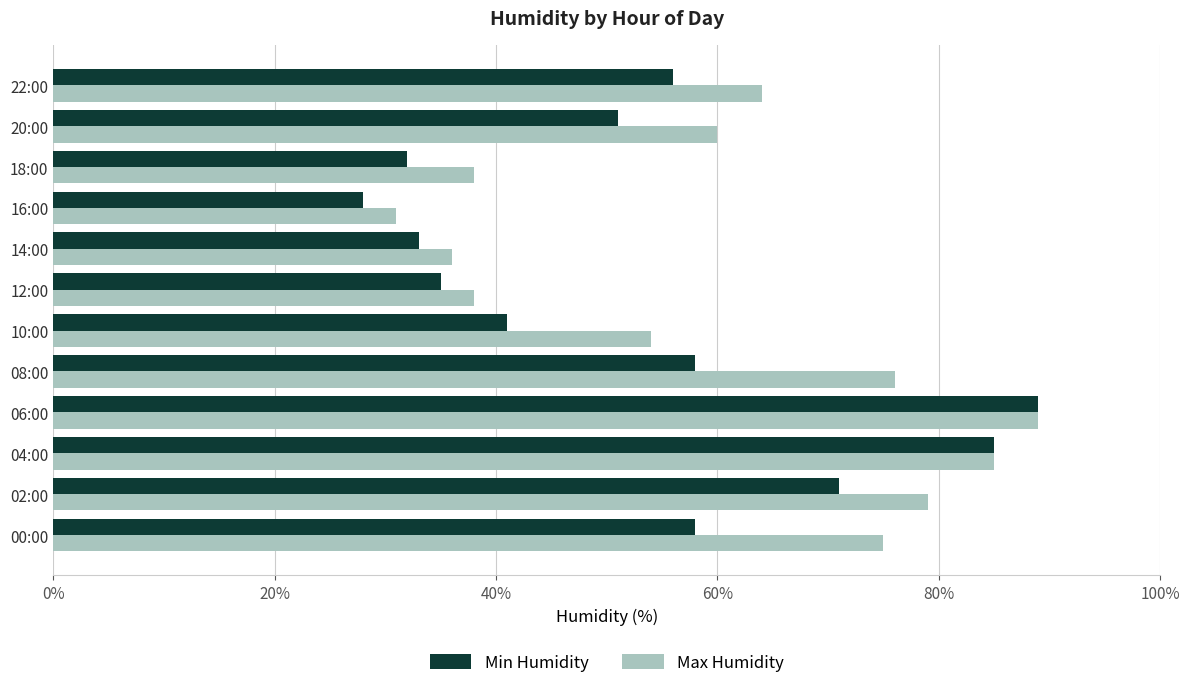

Which series has the largest range (max minus min)?

Min Humidity